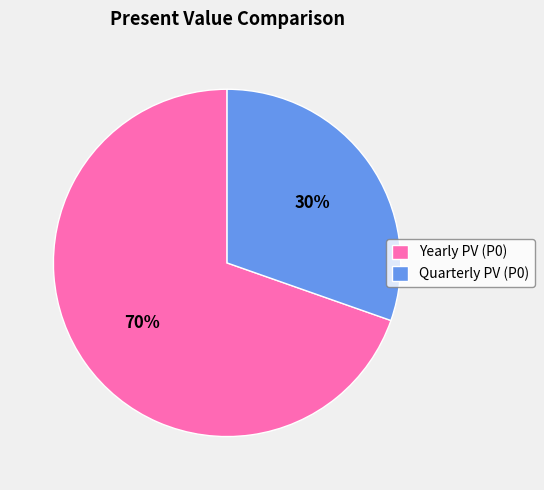

Rank the categories by value from lowest to highest.

Quarterly PV (P0), Yearly PV (P0)